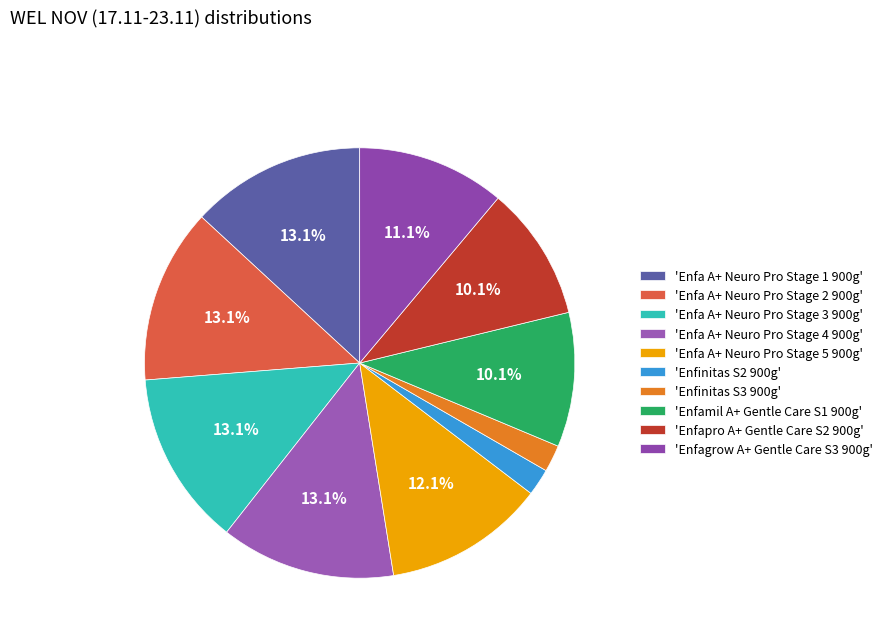

Count the number of slices in the pie.

10